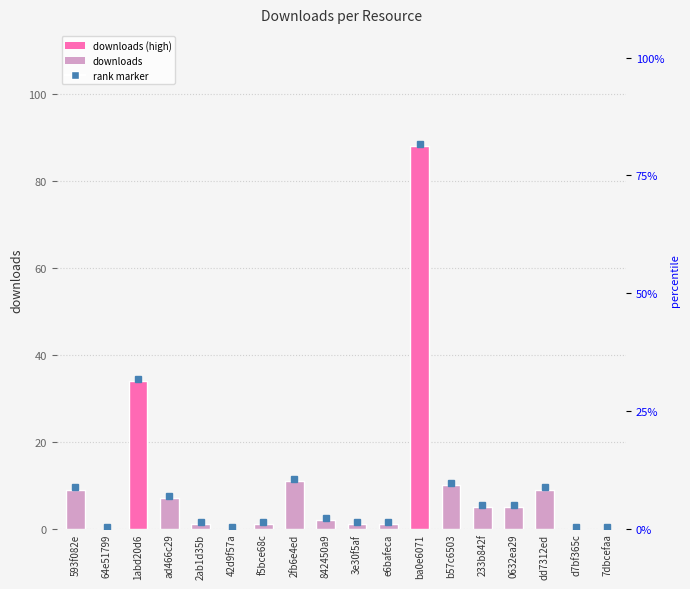

What position from the left is 2ab1d35b?

5